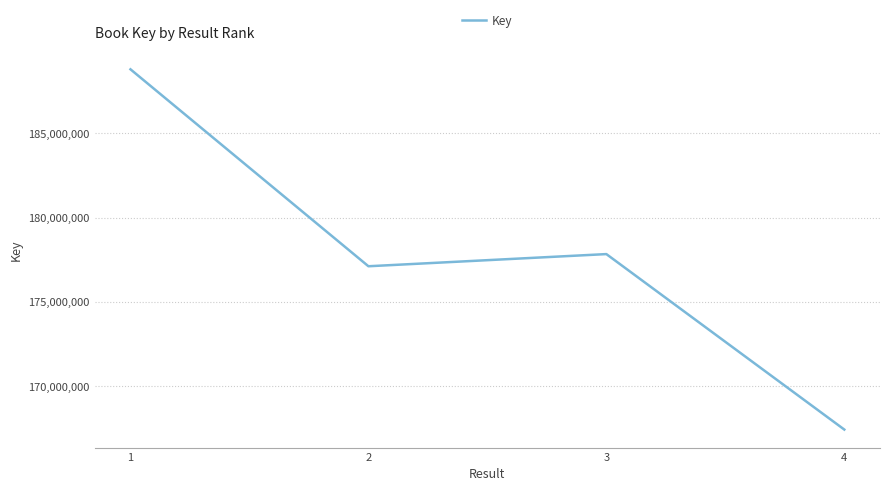

What is the greatest value displayed?

188786681